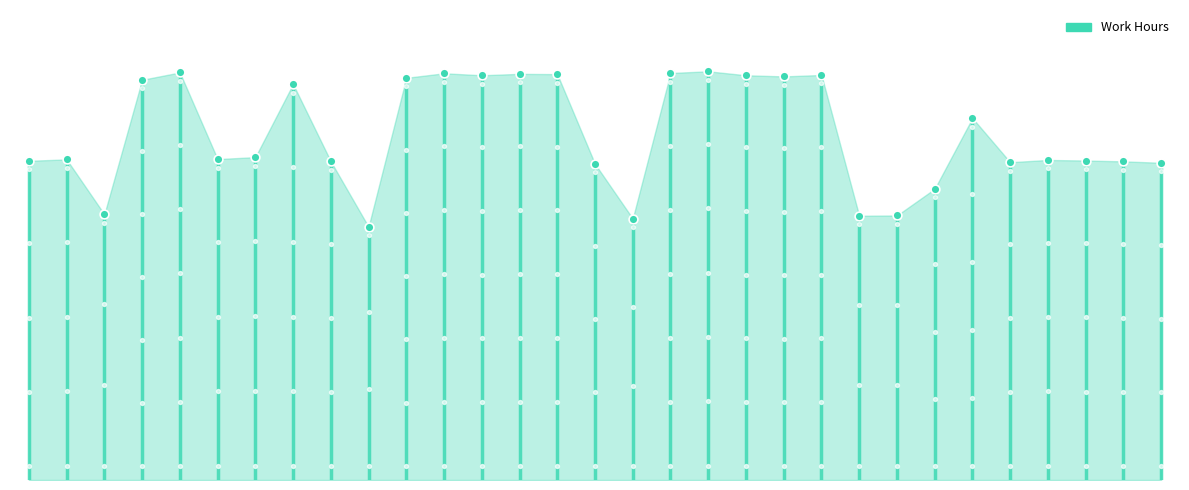

What is the change in value from 25 to 30?

+1.0